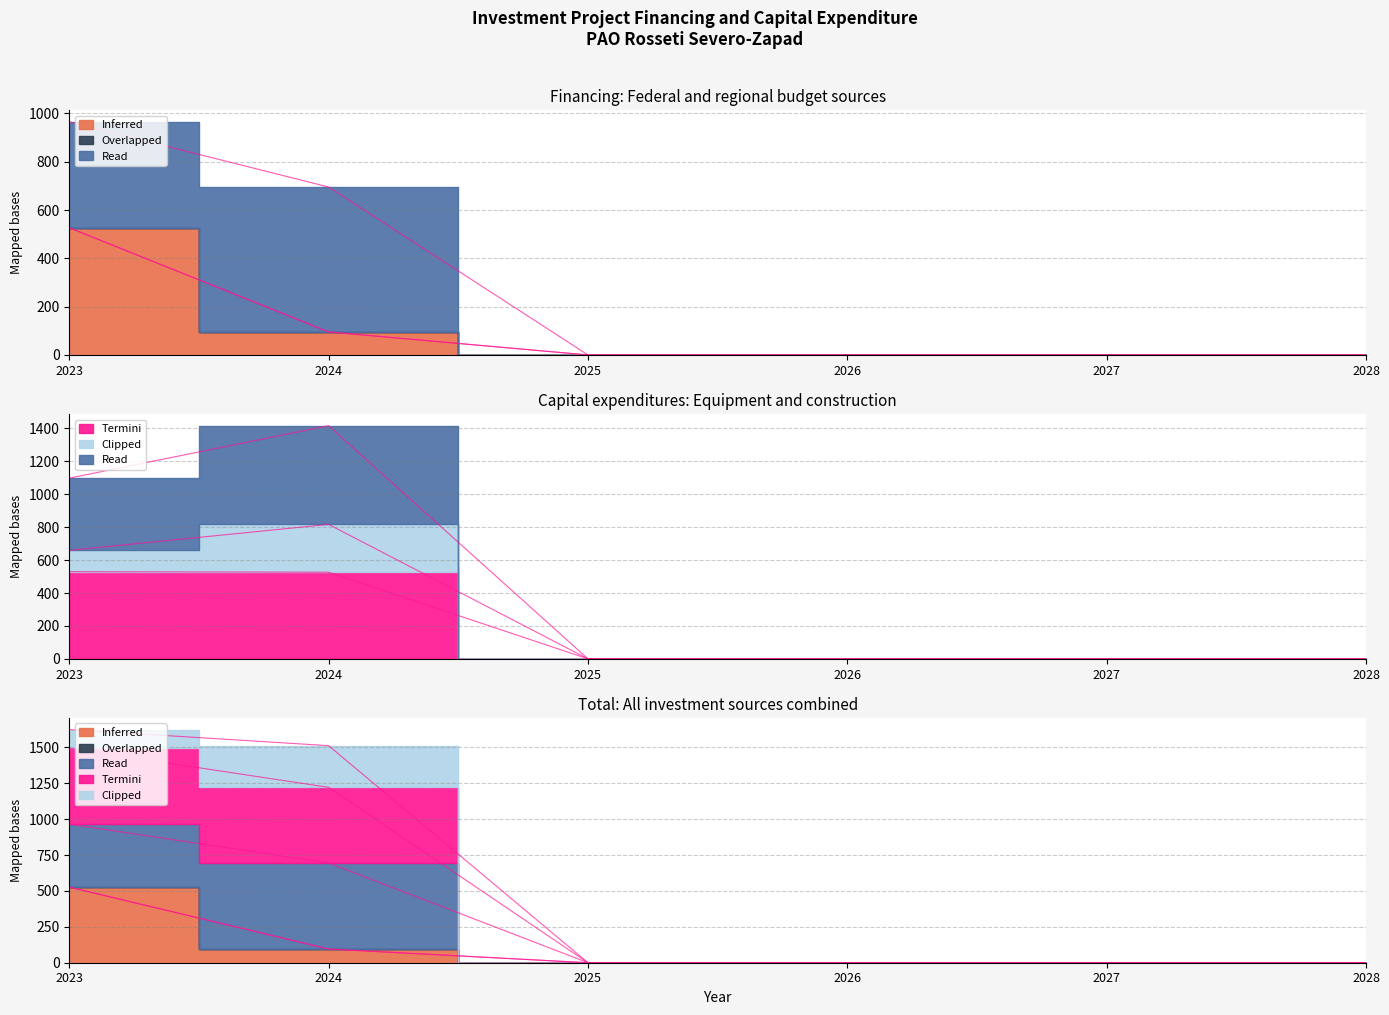

Between 2026 and 2028, which series saw the biggest shift?

Inferred